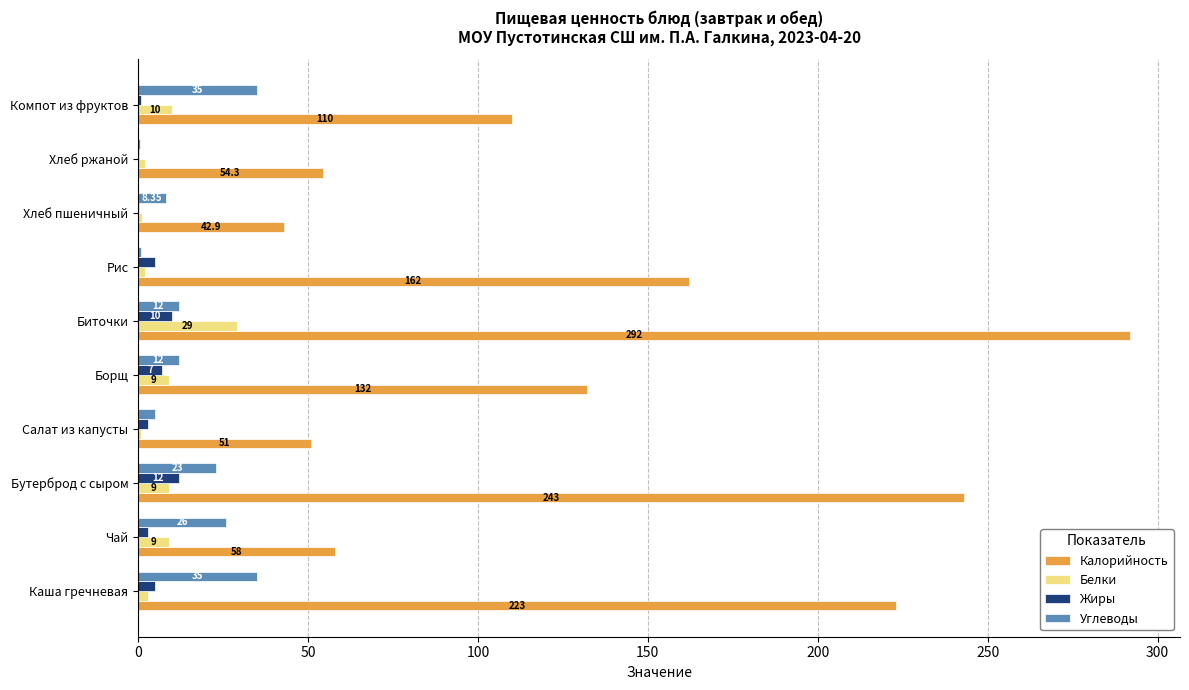

Is the value of Жиры at Салат из капусты greater than the value of Углеводы at Бутерброд с сыром?

No